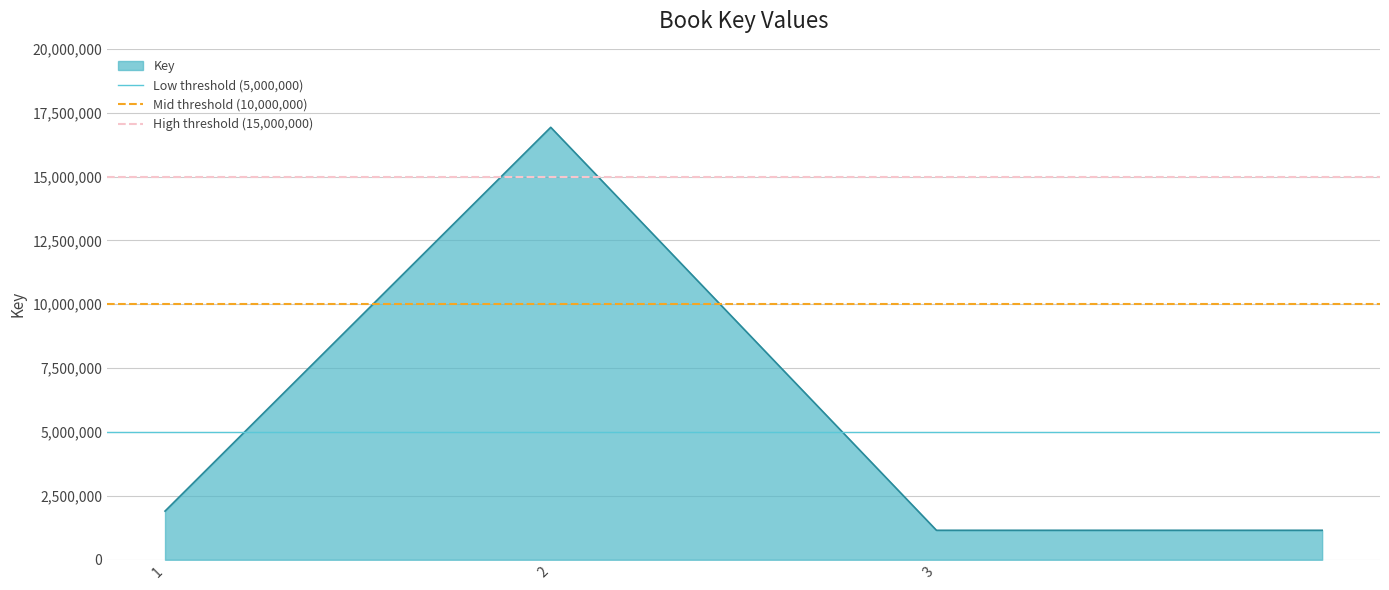

How many interior local peaks does the Key series have?

1